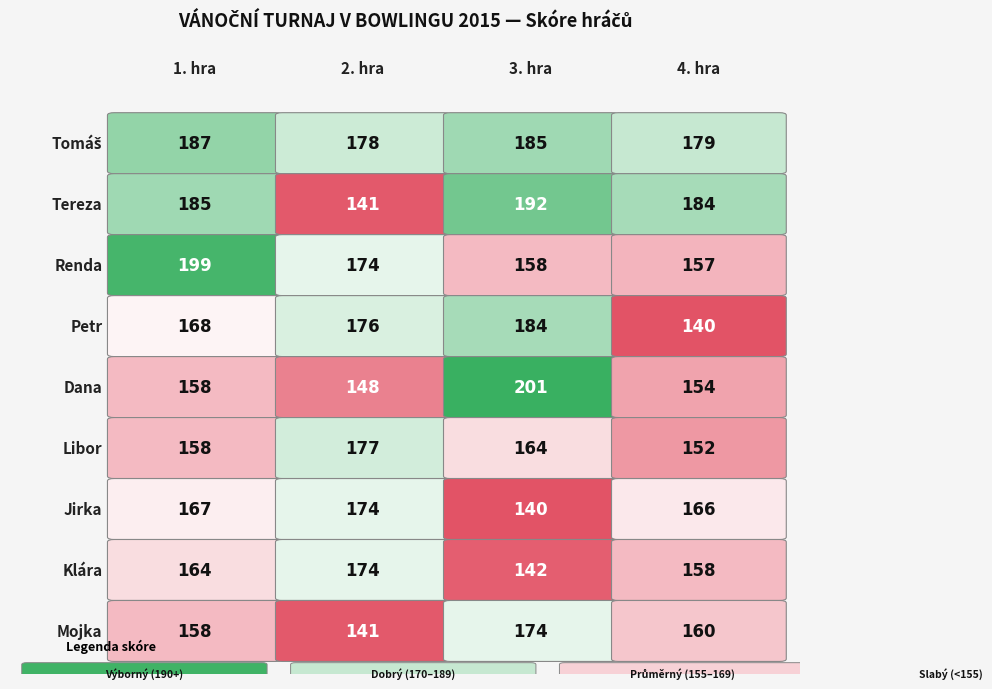

What is the greatest value displayed?

201